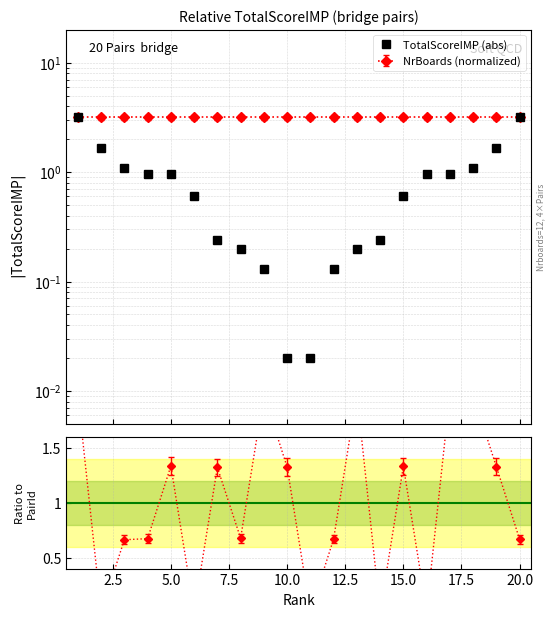

What is the sum of all values?

18.0